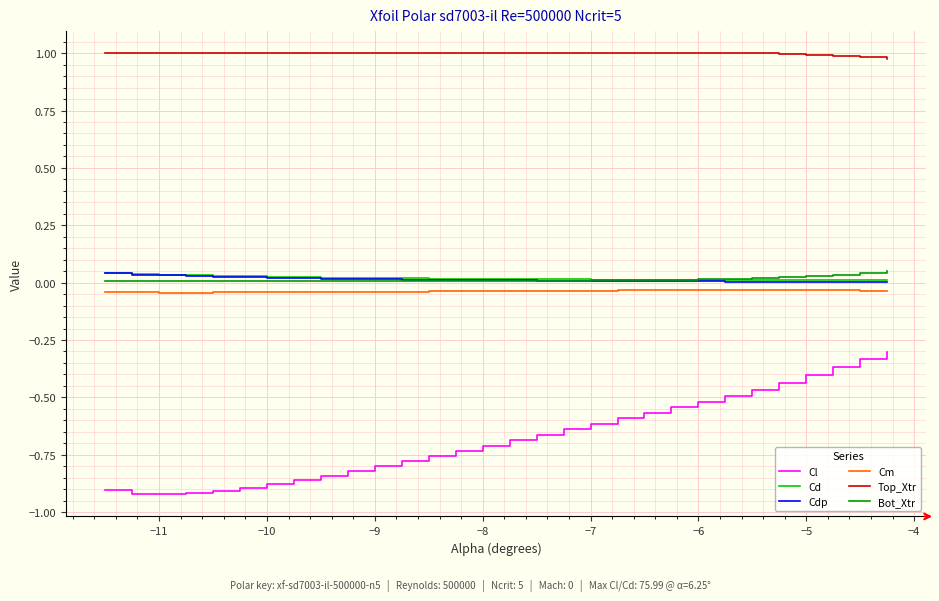

Which series has the widest spread of values?

Cl